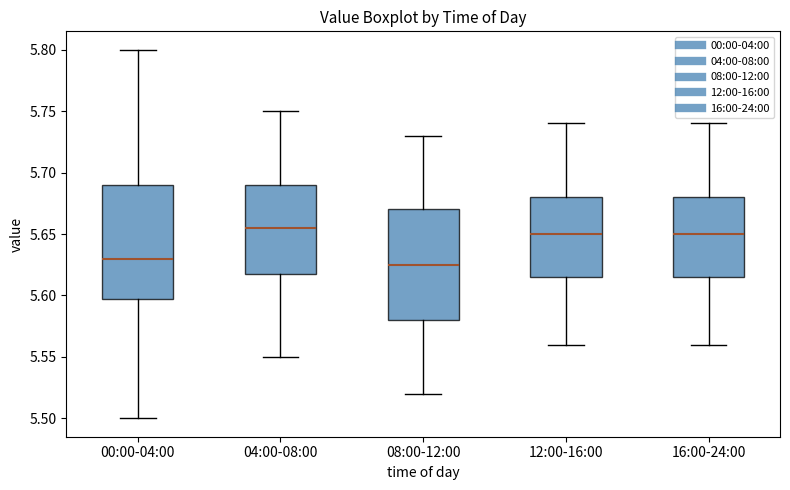

Reading left to right, transcribe this box plot: for each box, give where its median line is, the range the box spans, and where its two whiskers end, as read against the y-axis. The values are not printed on the chart, so give them approximately, as read against the axis.

00:00-04:00: median 5.630, box 5.600 to 5.690, whiskers 5.500 to 5.800
04:00-08:00: median 5.655, box 5.620 to 5.690, whiskers 5.550 to 5.750
08:00-12:00: median 5.625, box 5.580 to 5.670, whiskers 5.520 to 5.730
12:00-16:00: median 5.650, box 5.615 to 5.680, whiskers 5.560 to 5.740
16:00-24:00: median 5.650, box 5.615 to 5.680, whiskers 5.560 to 5.740